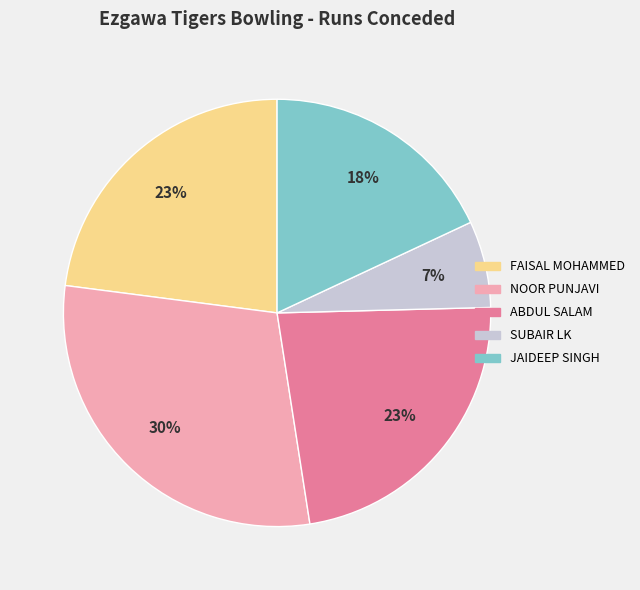

Does any single category account for the majority?

No